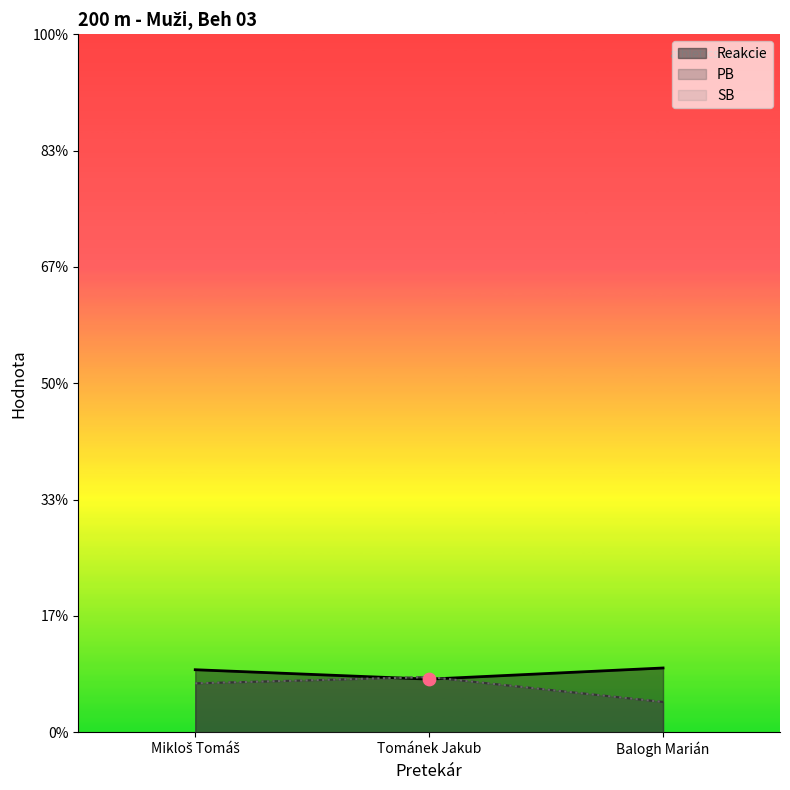

At how many categories does at least one series exceed 1?

3